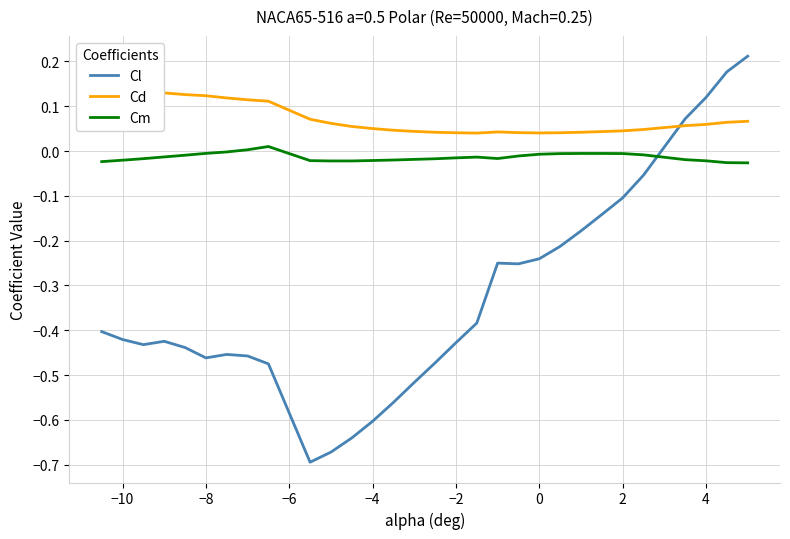

How many intersections are there between Cm and Cl?

1